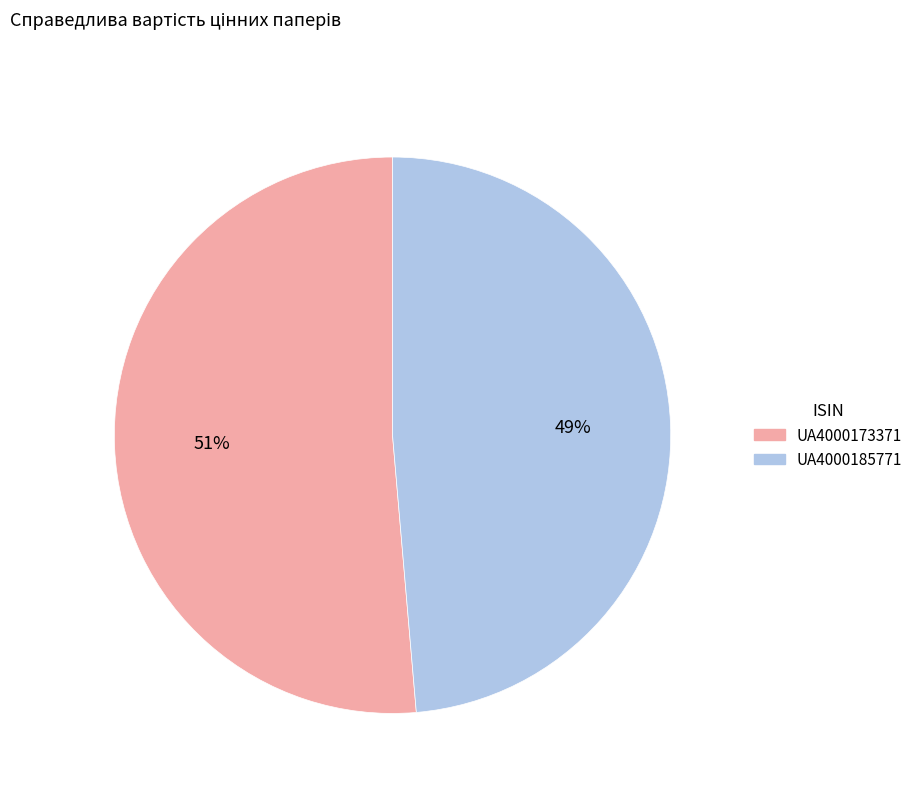

Which slice is the largest?

UA4000173371